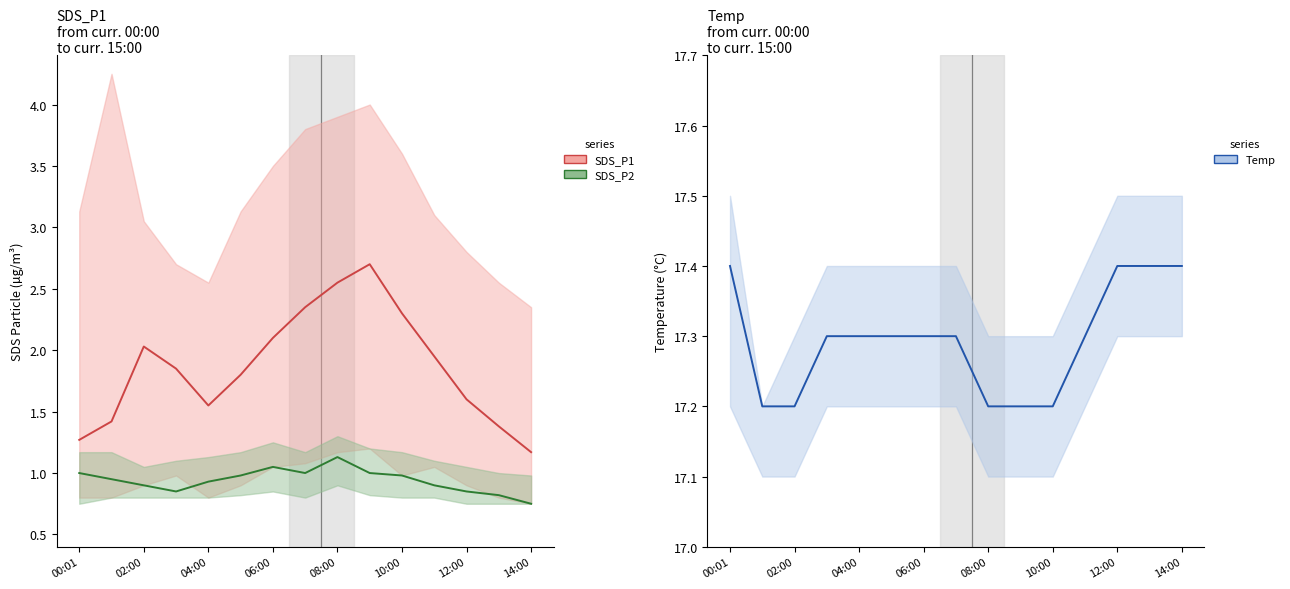

What is the average value of the Temp series?

17.3